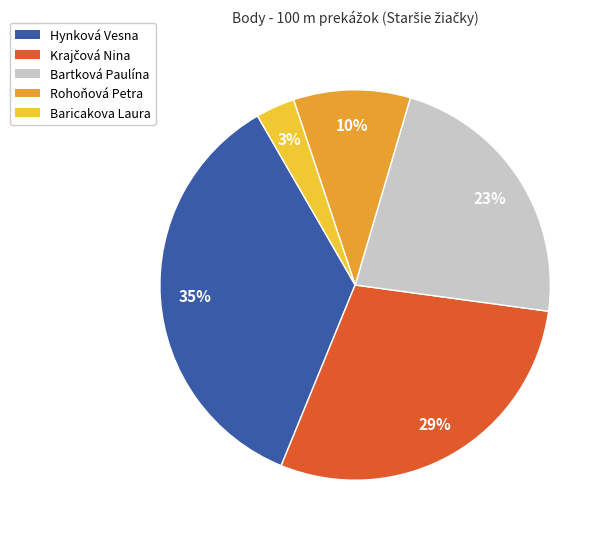

Combined, do Baricakova Laura and Bartková Paulína account for over 50%?

No